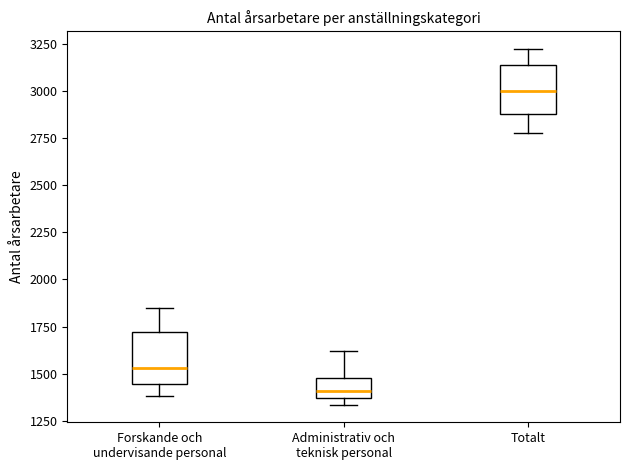

Reading left to right, transcribe this box plot: for each box, give where its median line is, the range the box spans, and where its two whiskers end, as read against the y-axis. The values are not printed on the chart, so give them approximately, as read against the axis.

Forskande och undervisande personal: median 1550, box 1450 to 1700, whiskers 1400 to 1850
Administrativ och teknisk personal: median 1400, box 1350 to 1500, whiskers 1350 (just below the box's lower edge) to 1600
Totalt: median 3000, box 2900 to 3150, whiskers 2800 to 3200